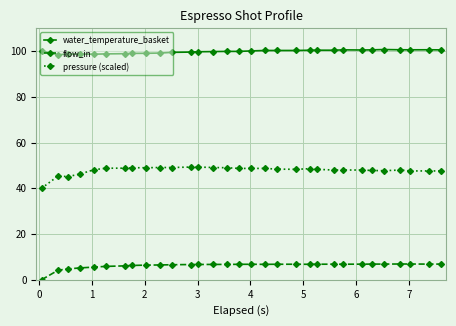

What is the average value of the water_temperature_basket series?

99.8